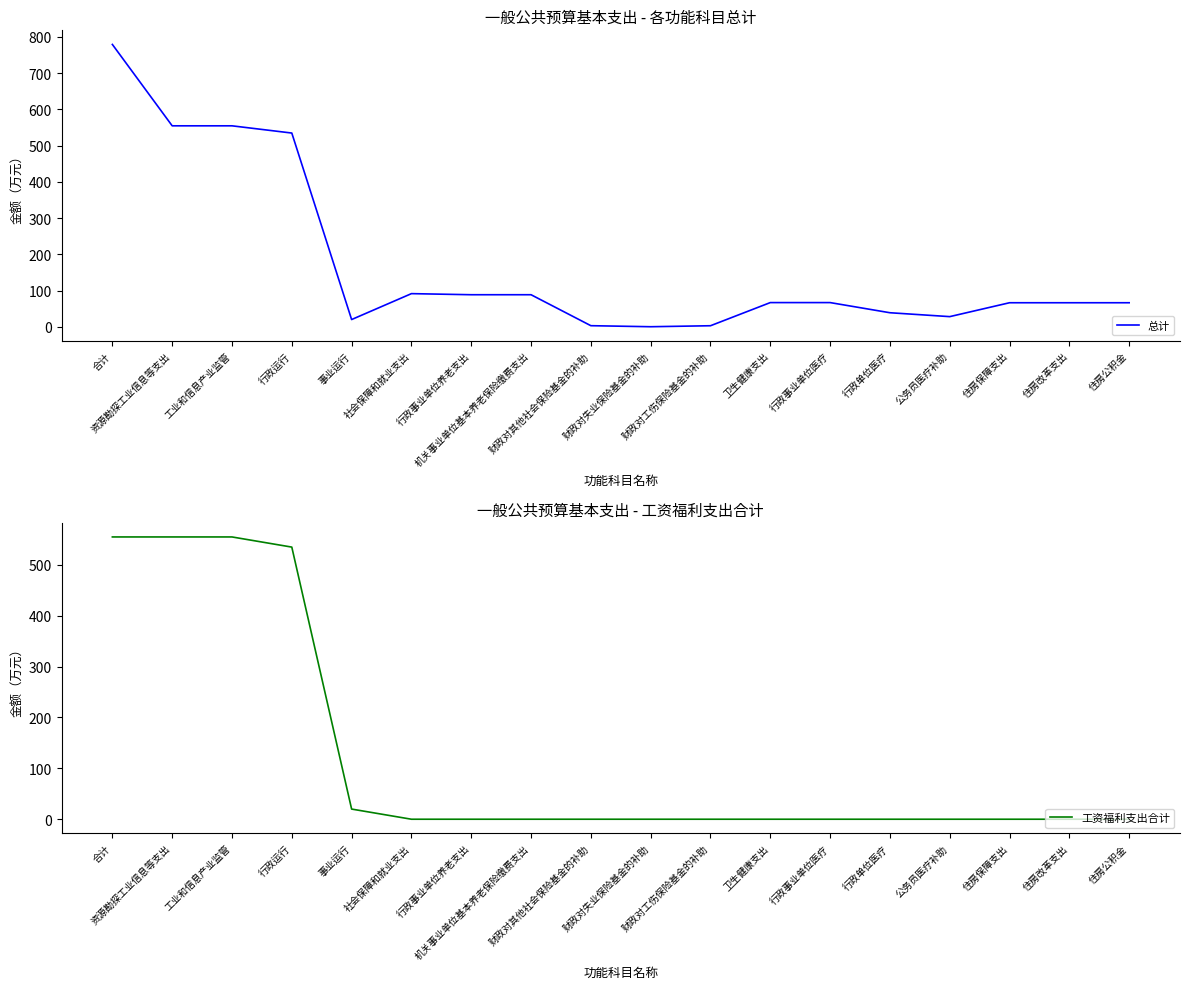

Which series has the largest total across all categories?

总计